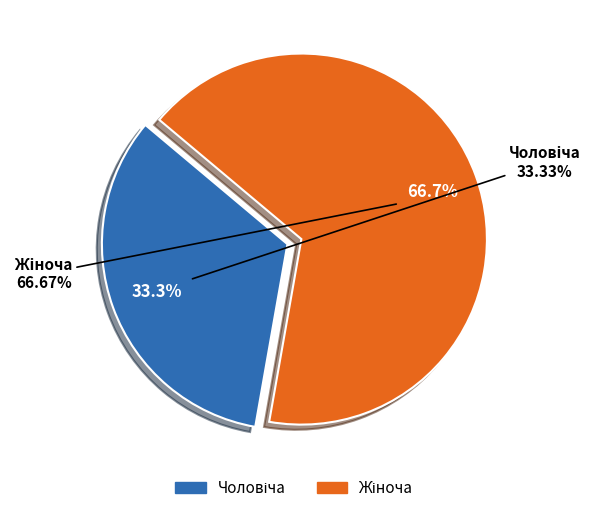

How many segments does this pie chart have?

2